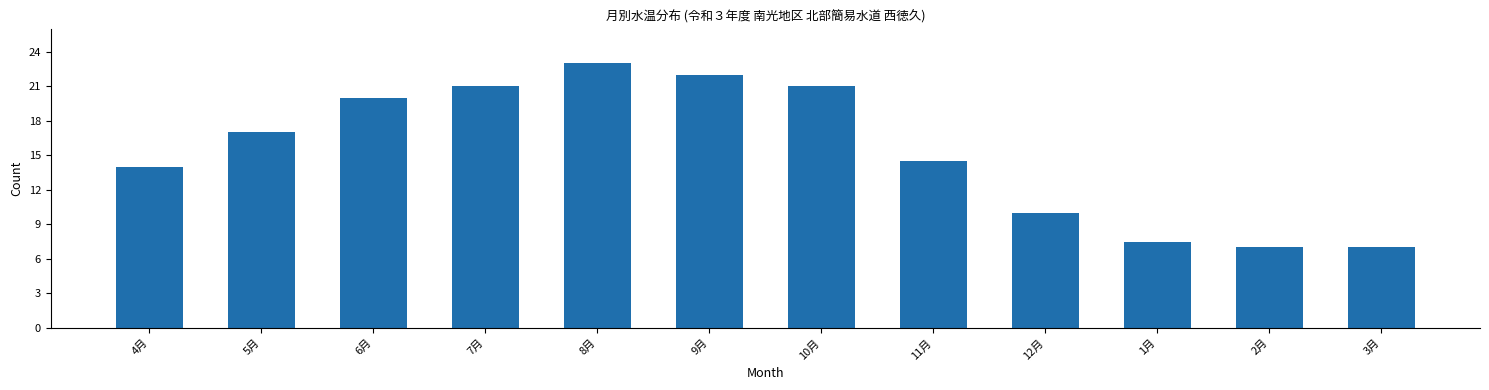

Reading left to right, what are all the values shown in this chart?

4月=14.0	5月=17.0	6月=20.0	7月=21.0	8月=23.0	9月=22.0	10月=21.0	11月=14.5	12月=10.0	1月=7.5	2月=7.0	3月=7.0